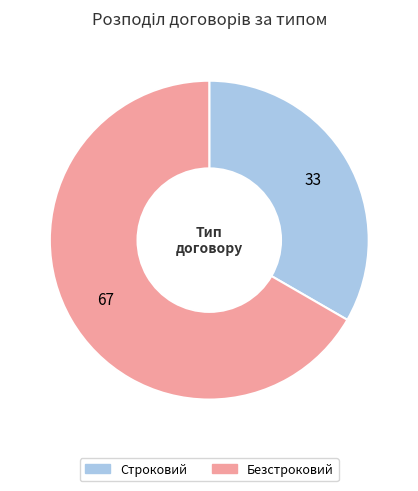

Count the number of slices in the pie.

2